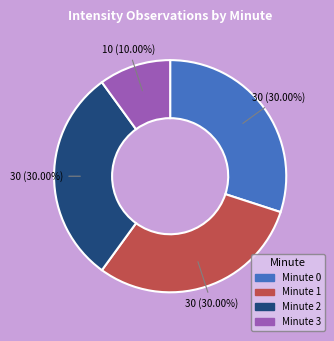

Does any single category account for the majority?

No